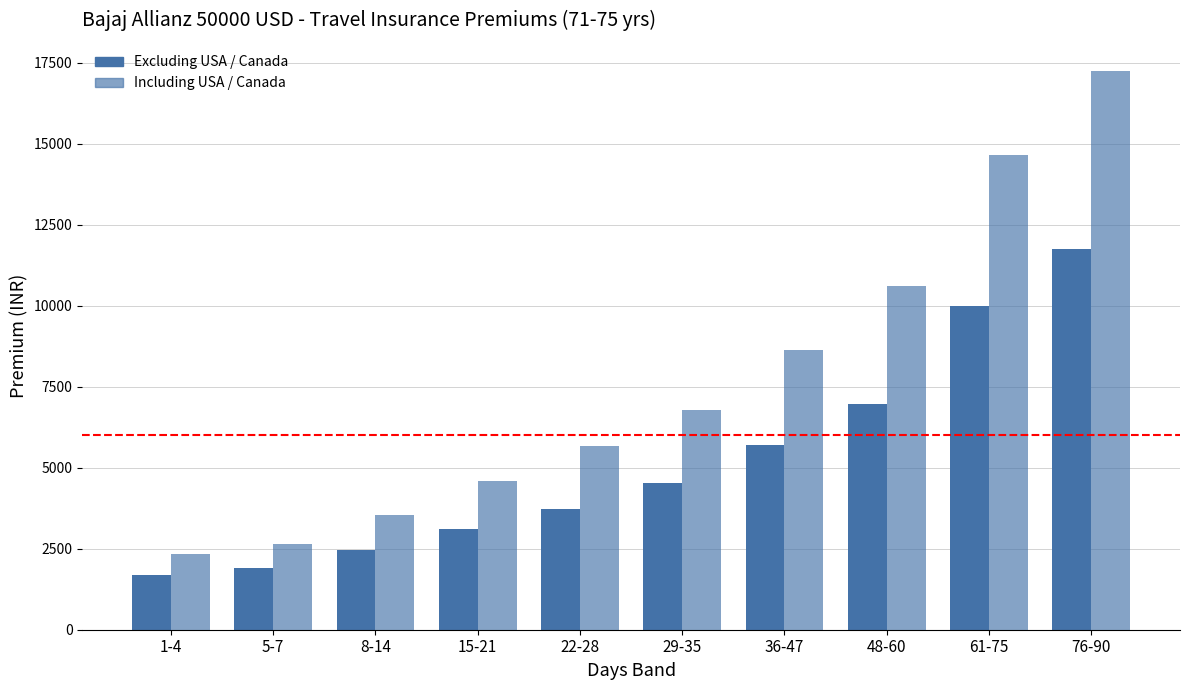

How many data points in Including USA / Canada are above 6786?

5